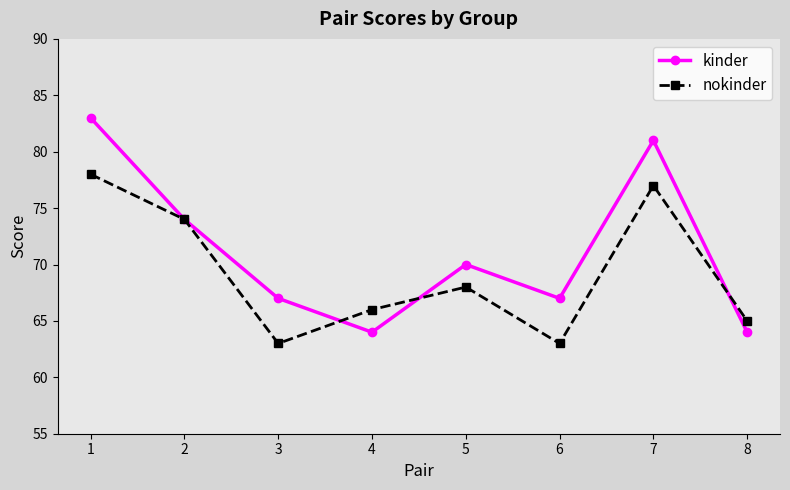

What is the sum of the kinder values at 3 and 2?

141